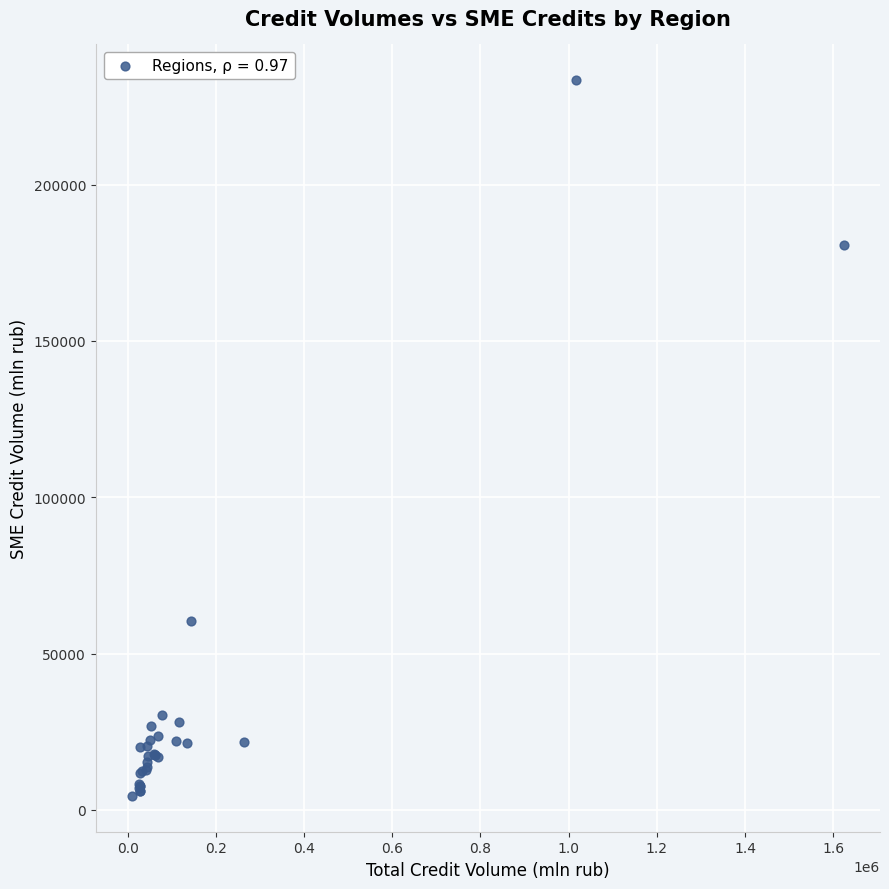

What Y value in the scatter plot is closest to 118940?

60590